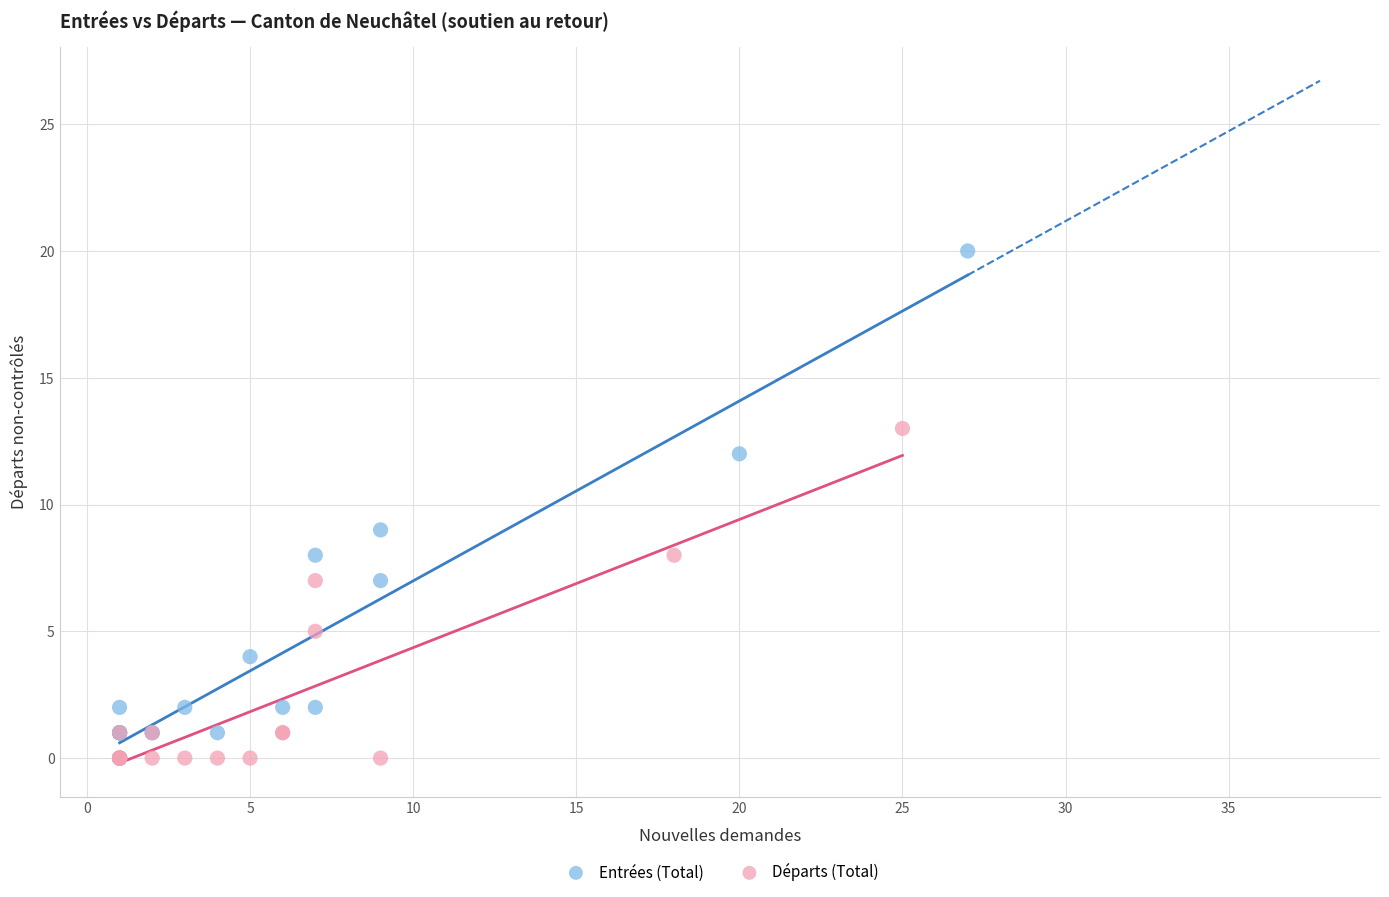

Which series has the largest Y range (max minus min)?

Entrées (Total)